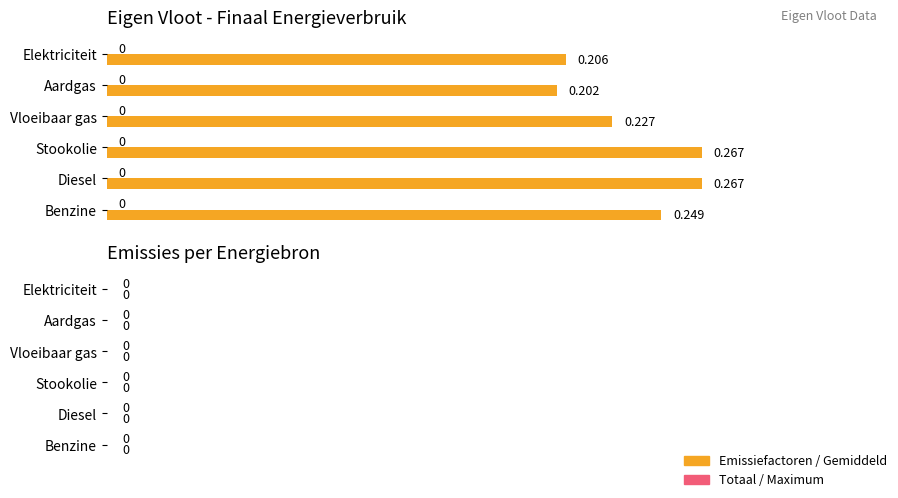

At which label is the value closest to 0?

Aardgas